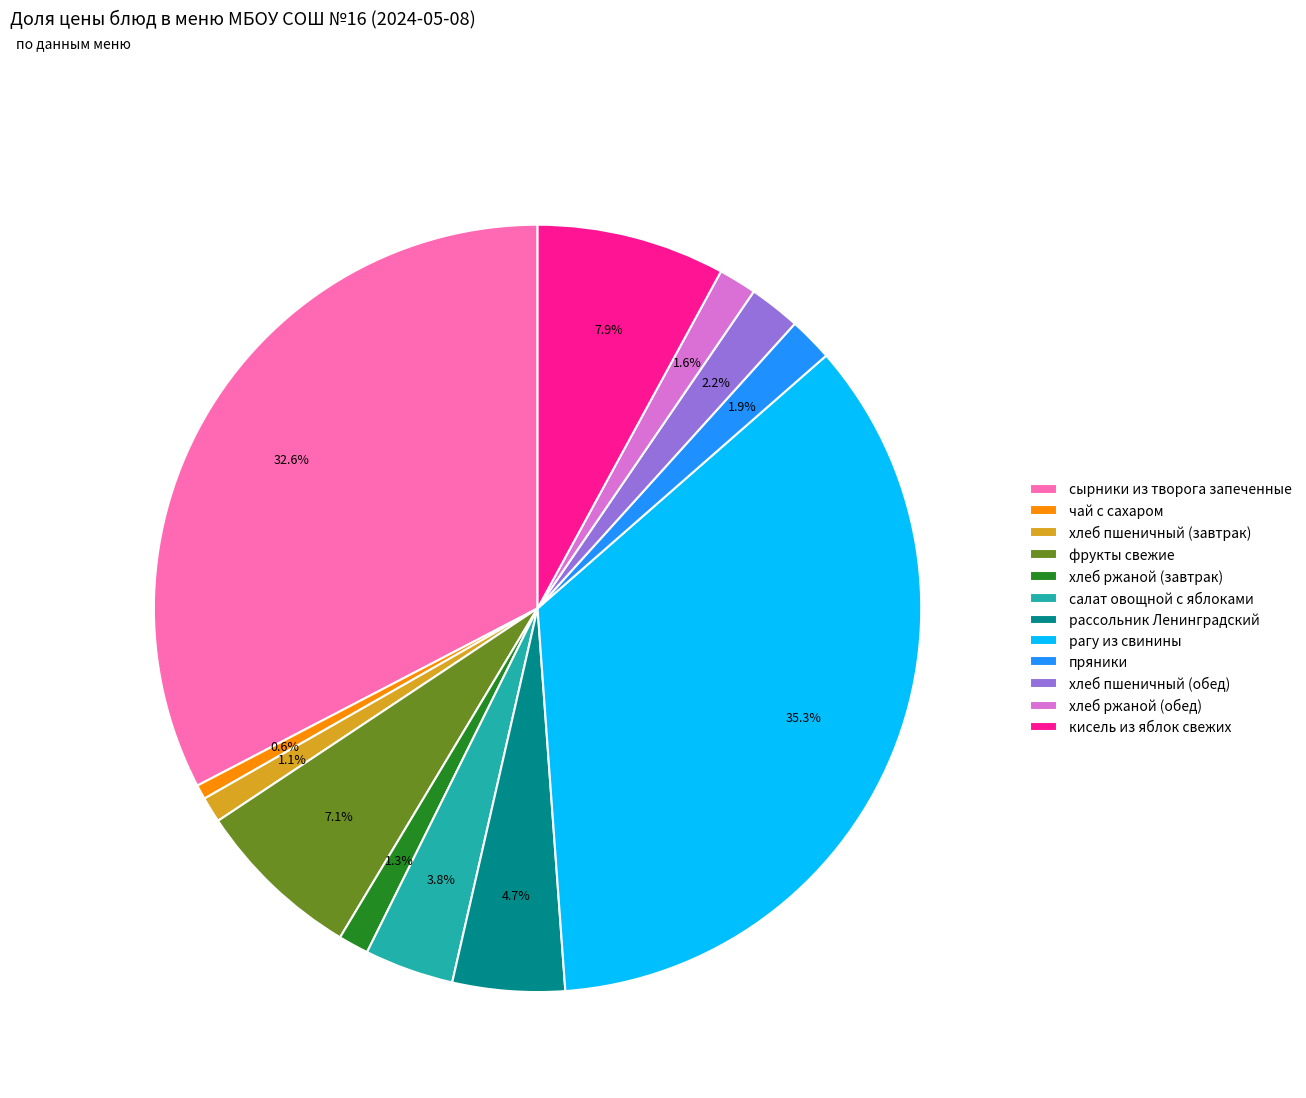

Which slice is the largest?

рагу из свинины